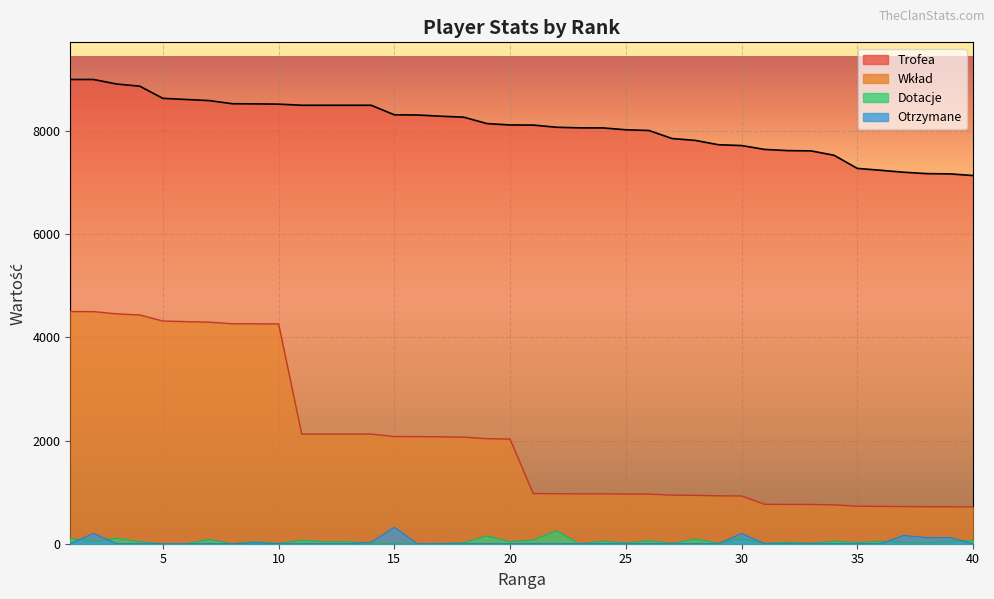

Reading right to left, list all the values displayed in this chart.

Trofea: 40=7138	39=7170	38=7175	37=7202	36=7240	35=7276	34=7530	33=7616	32=7621	31=7644	30=7719	29=7735	28=7819	27=7855	26=8011	25=8025	24=8061	23=8062	22=8074	21=8116	20=8118	19=8145	18=8269	17=8288	16=8311	15=8315	14=8500	13=8500	12=8500	11=8500	10=8522	9=8527	8=8530	7=8591	6=8612	5=8634	4=8870	3=8912	2=9000	1=9000
Wkład: 40=713	39=717	38=717	37=720	36=724	35=727	34=753	33=761	32=762	31=764	30=926	29=928	28=938	27=942	26=961	25=963	24=967	23=967	22=968	21=973	20=2029	19=2036	18=2067	17=2072	16=2077	15=2078	14=2125	13=2125	12=2125	11=2125	10=4261	9=4263	8=4265	7=4295	6=4306	5=4317	4=4435	3=4456	2=4500	1=4500
Dotacje: 40=64	39=38	38=20	37=26	36=46	35=26	34=48	33=10	32=28	31=10	30=94	29=10	28=92	27=10	26=58	25=16	24=50	23=0	22=254	21=72	20=38	19=152	18=18	17=8	16=0	15=0	14=8	13=38	12=38	11=66	10=8	9=36	8=0	7=82	6=0	5=0	4=38	3=106	2=46	1=102
Otrzymane: 40=0	39=120	38=120	37=160	36=0	35=0	34=0	33=0	32=0	31=0	30=200	29=0	28=0	27=0	26=0	25=0	24=0	23=0	22=0	21=0	20=0	19=0	18=0	17=0	16=0	15=320	14=30	13=0	12=0	11=0	10=0	9=20	8=0	7=0	6=0	5=0	4=0	3=0	2=200	1=0